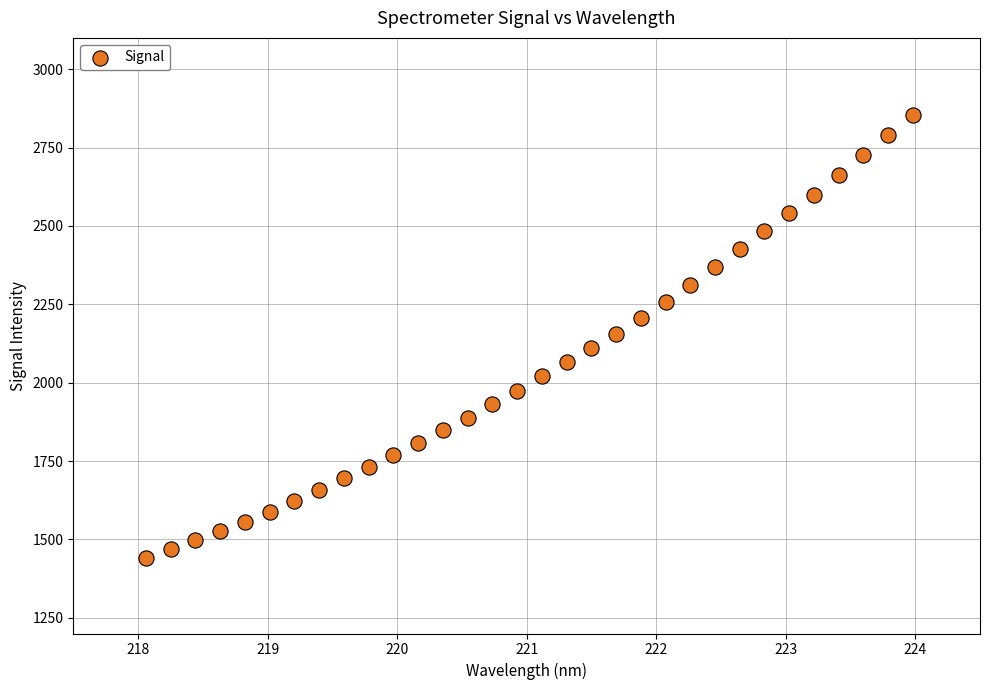

What is the range of X values (max minus min)?

5.9